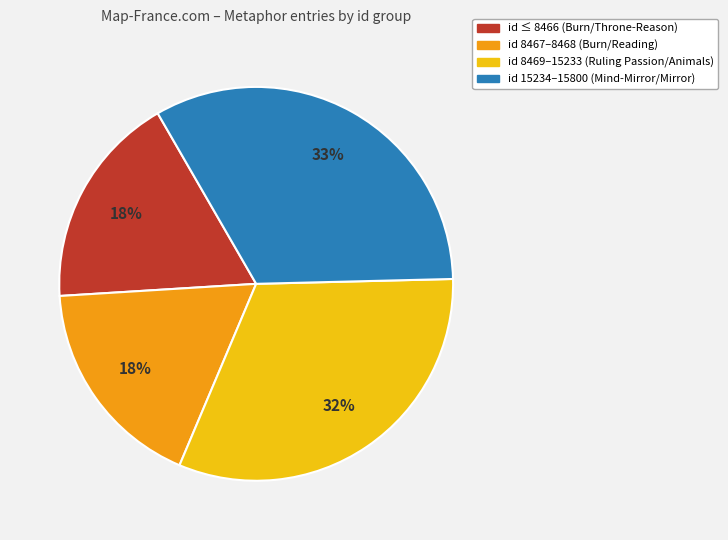

To the nearest percent, what is the difference between the largest and smallest slice percentages?

15%